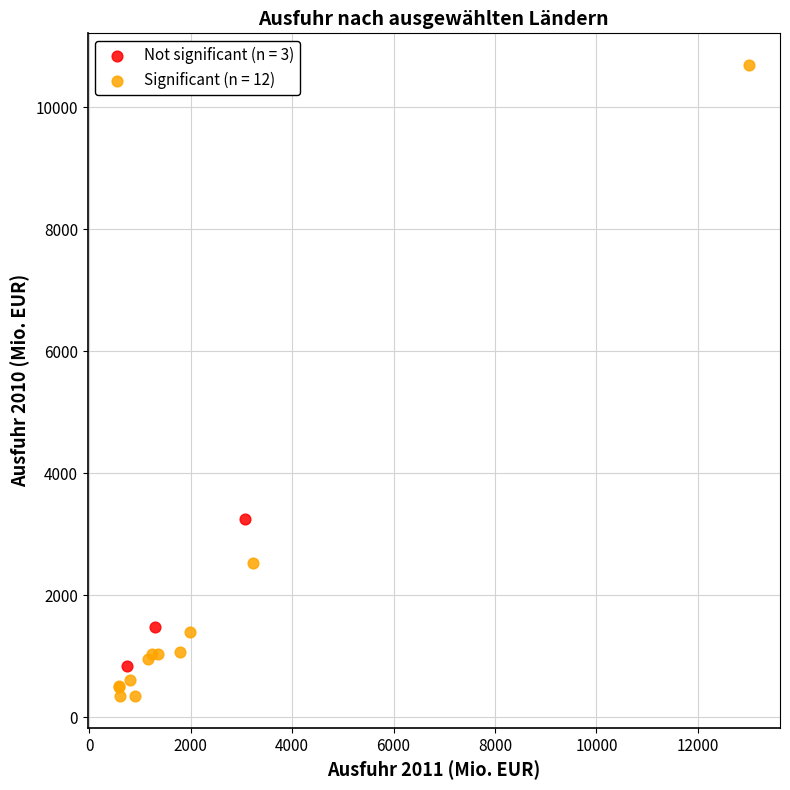

Which series reaches the maximum Y coordinate?

Significant (n = 12)